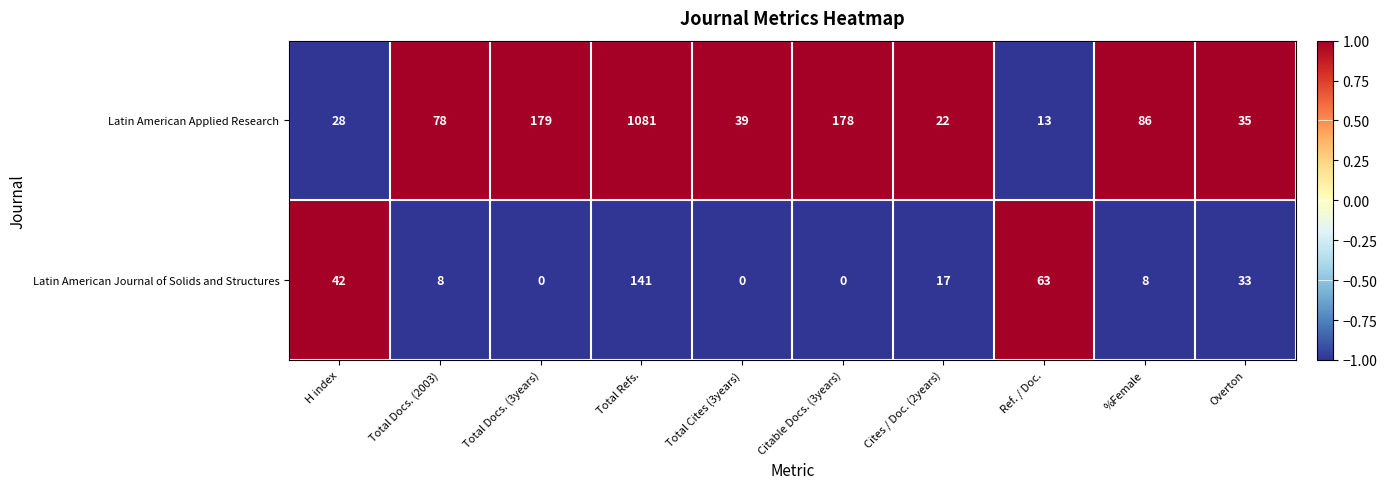

What is the difference between the Latin American Journal of Solids and Structures values at H index and Total Docs. (3years)?

42